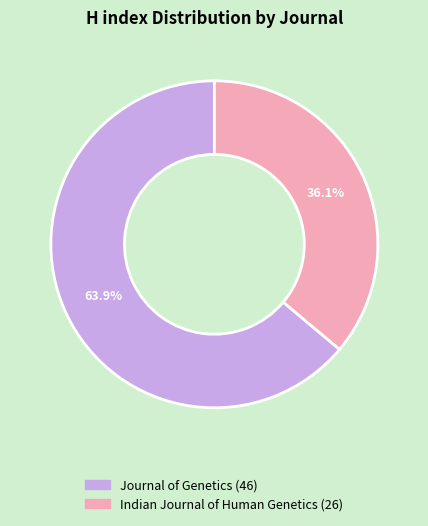

How many slices are in this pie chart?

2